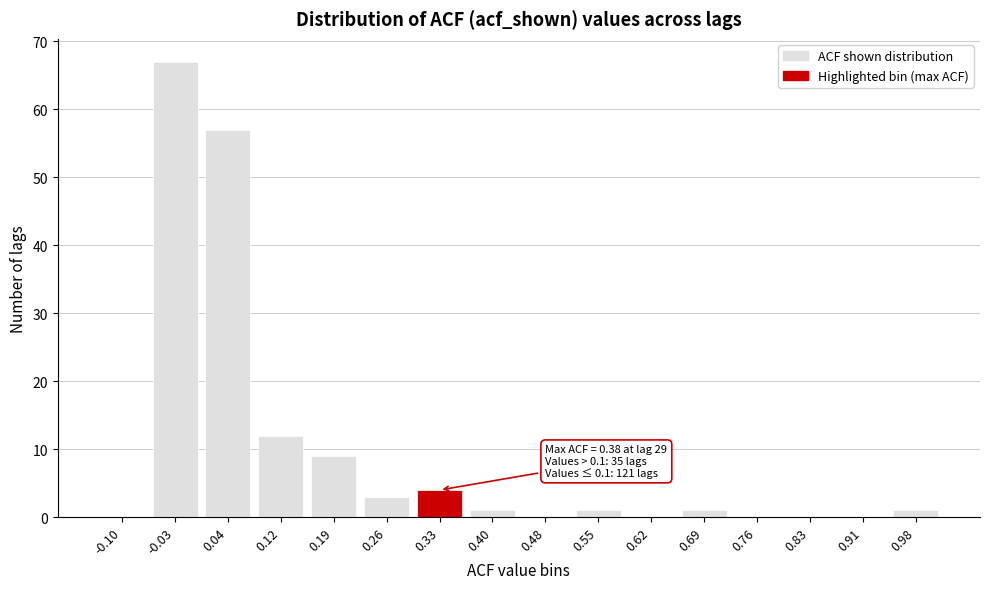

Reading right to left, list all the values displayed in this chart.

0.98=1	0.91=0	0.83=0	0.76=0	0.69=1	0.62=0	0.55=1	0.48=0	0.40=1	0.33=4	0.26=3	0.19=9	0.12=12	0.04=57	-0.03=67	-0.10=0